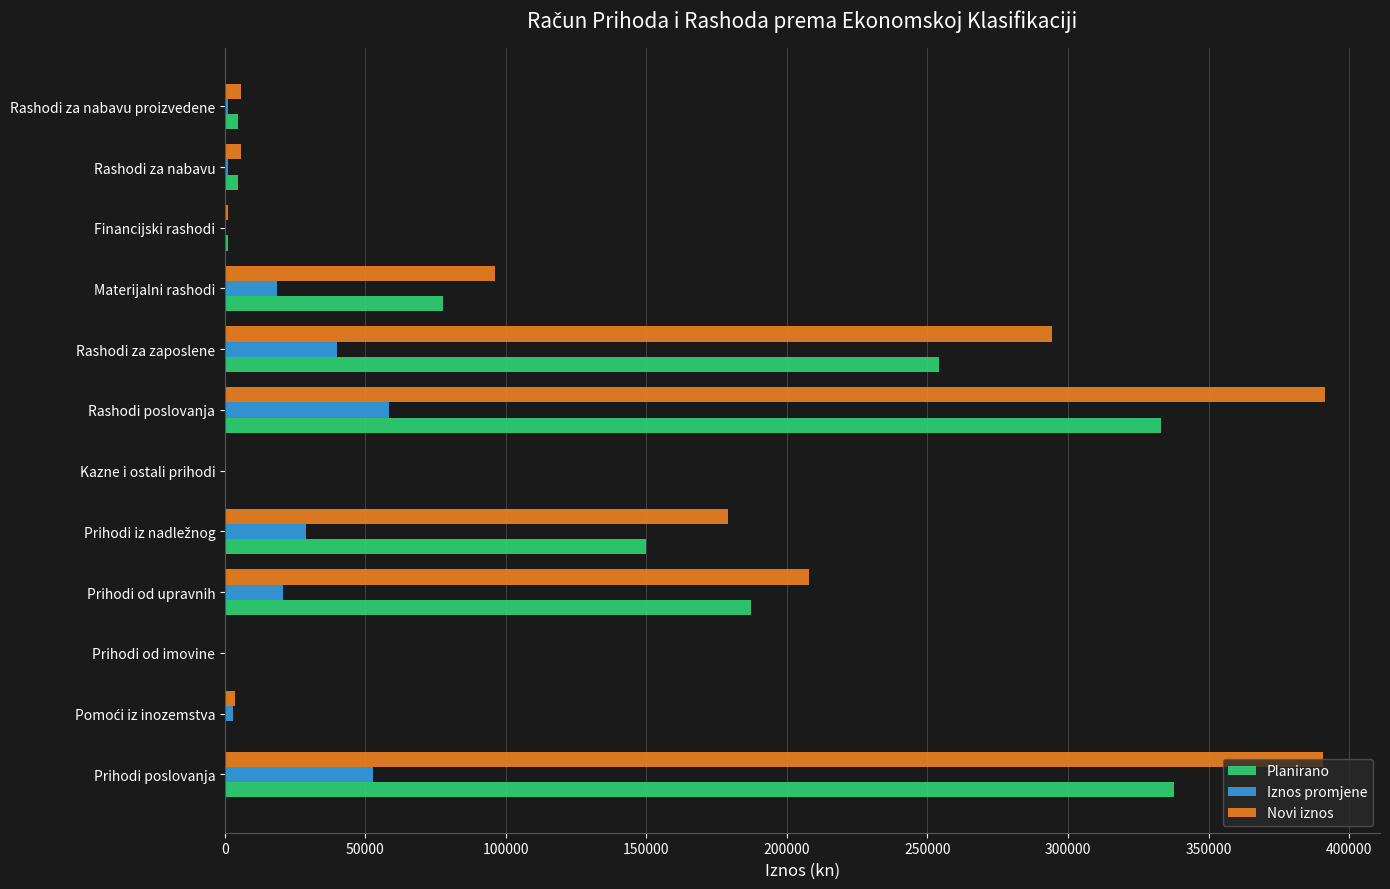

What is the highest value of the Novi iznos series?

391455.7